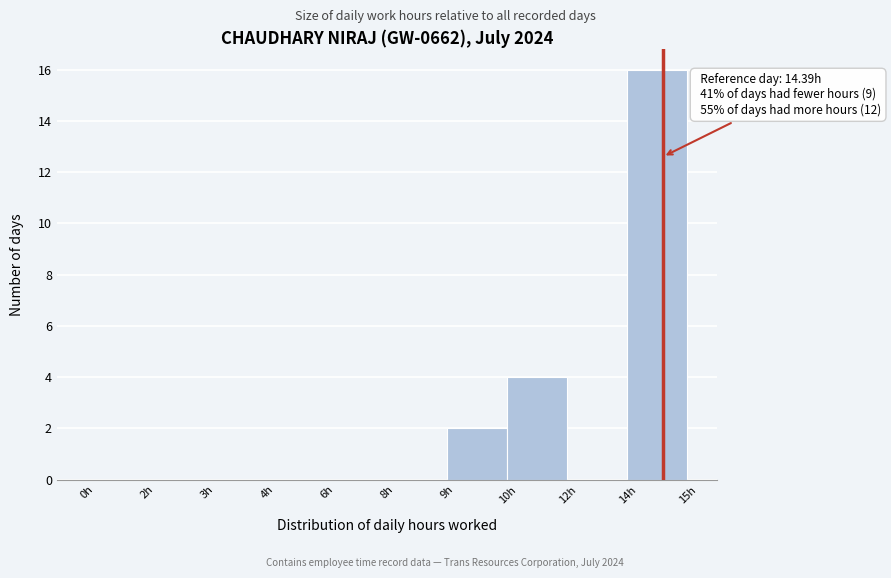

Reading left to right, list all the values displayed in this chart.

0h=0	2h=0	3h=0	4h=0	6h=0	8h=0	9h=2	10h=4	12h=0	14h=16